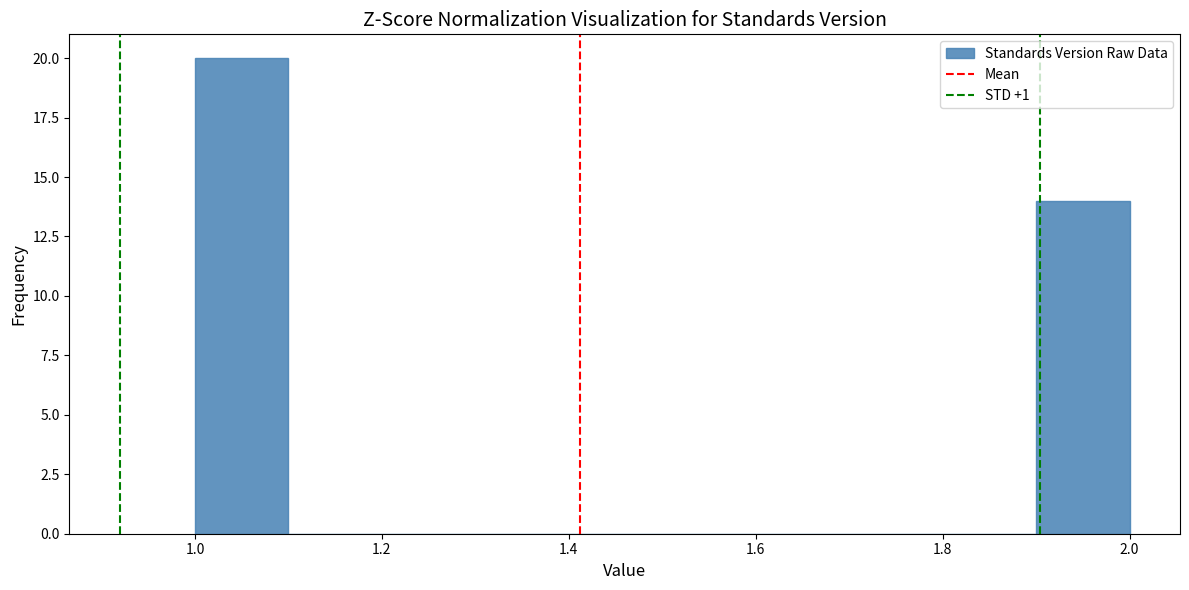

What is the height of the bar covering 1.9 to 2.0 on the x-axis? The values are not printed on the chart, so give them approximately, as read against the axis.

14